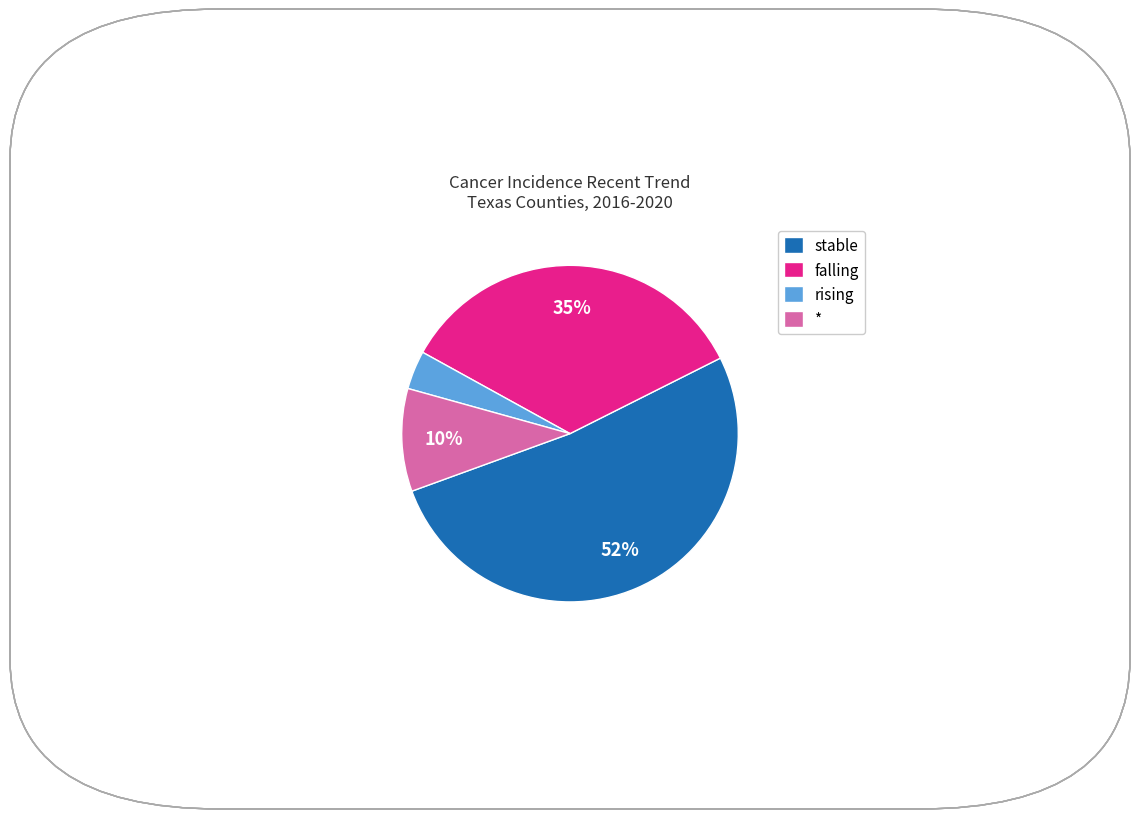

True or false: falling accounts for 15% of the total.

False